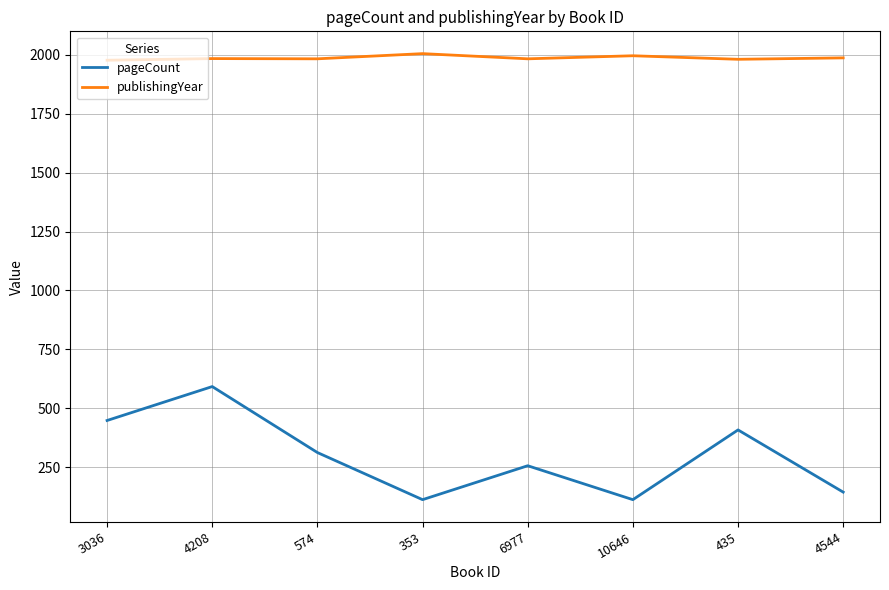

Rank the series by their maximum value, from lowest to highest.

pageCount, publishingYear